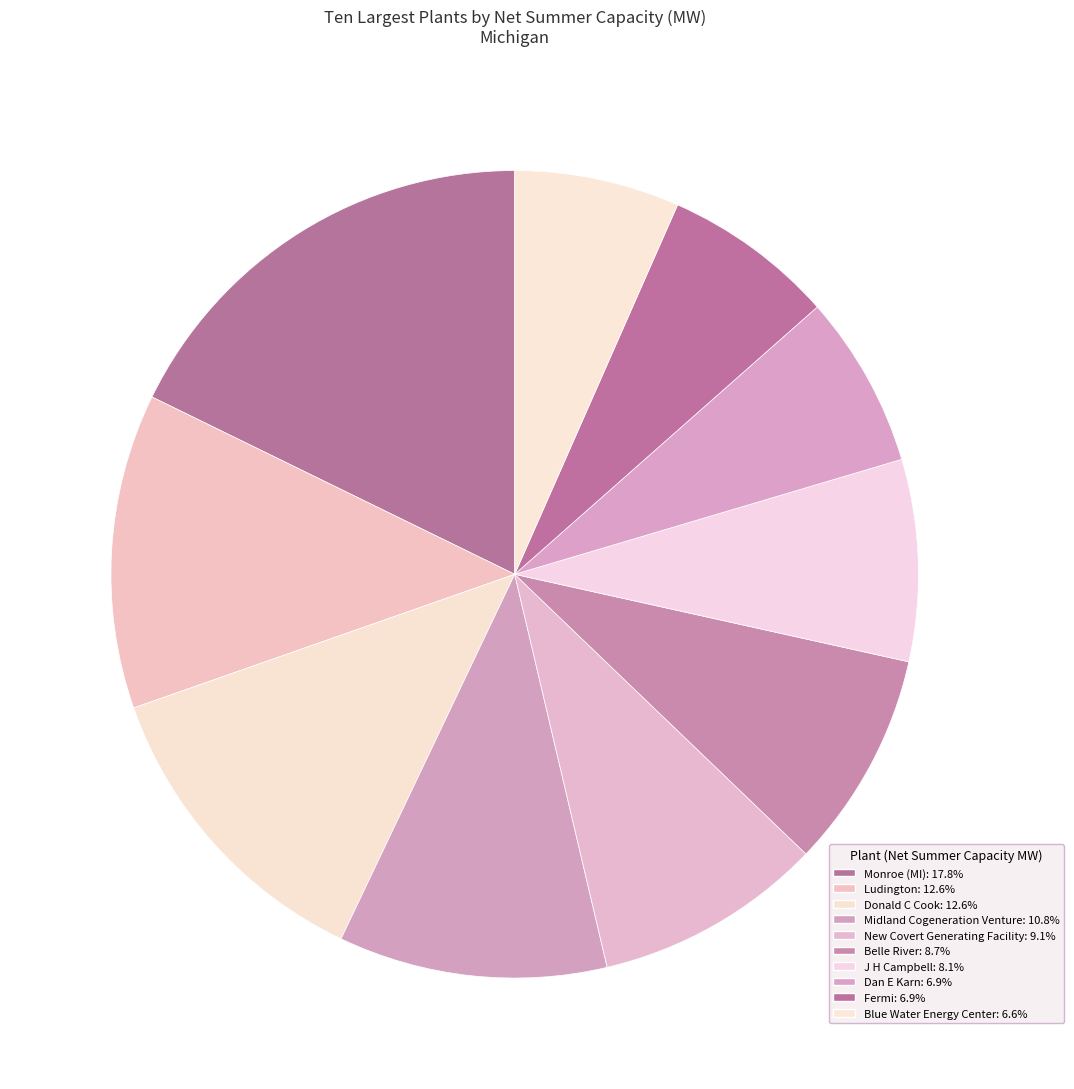

What is the change in value from New Covert Generating Facility to J H Campbell?

-185.5